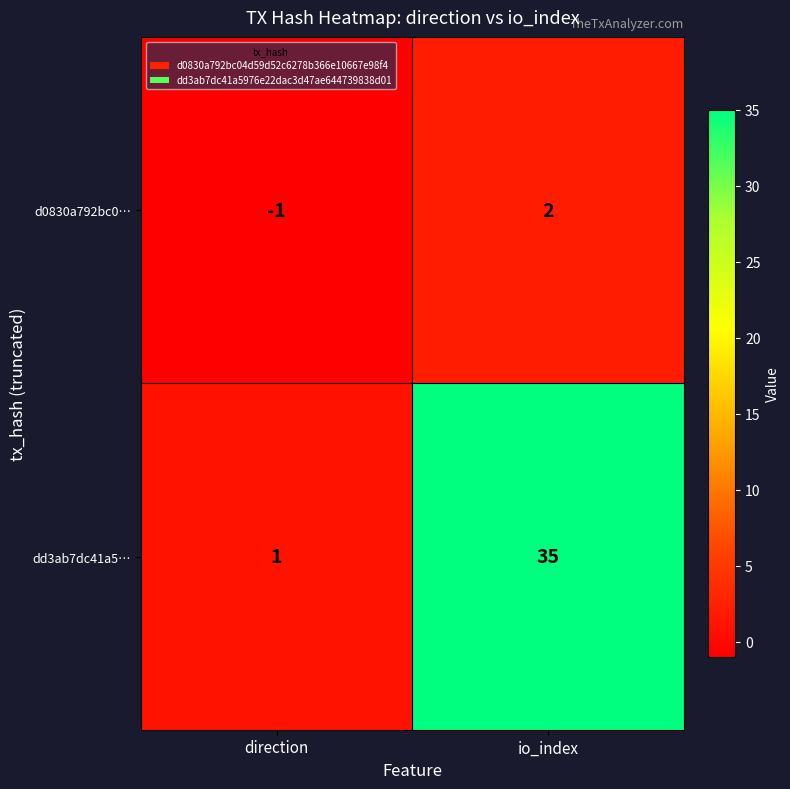

At how many categories does at least one series exceed 3?

1